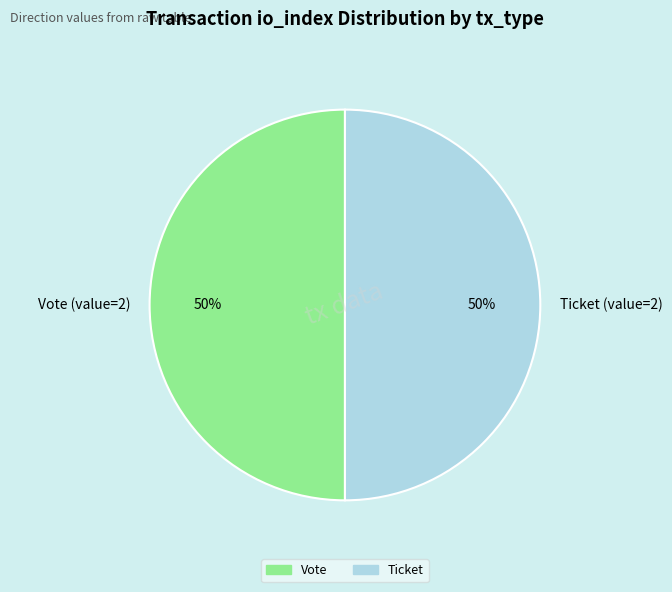

Is the sum of Vote (value=2) and Ticket (value=2) greater than half?

Yes